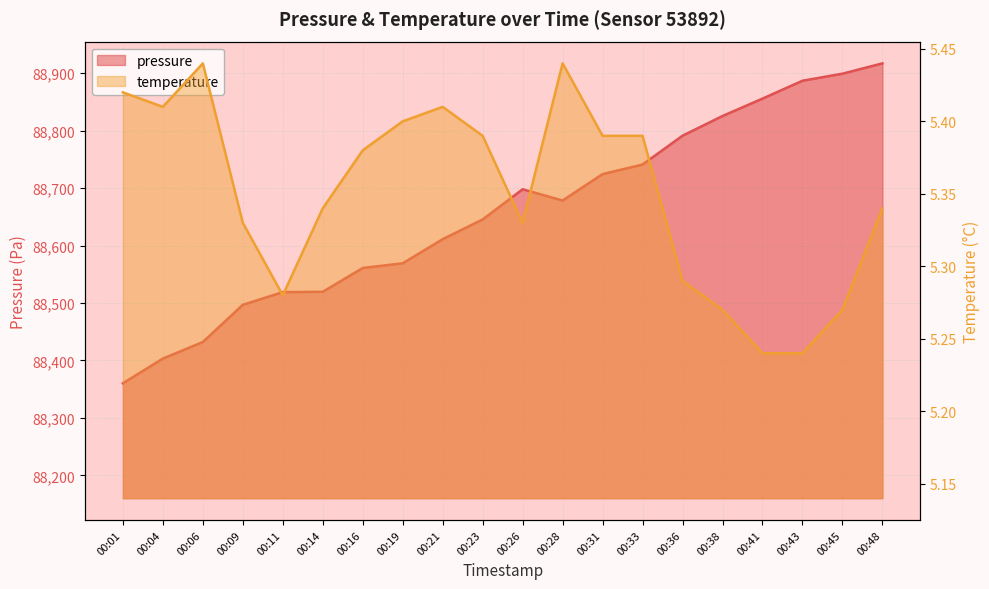

Which series changed the most between 00:43 and 00:48?

pressure